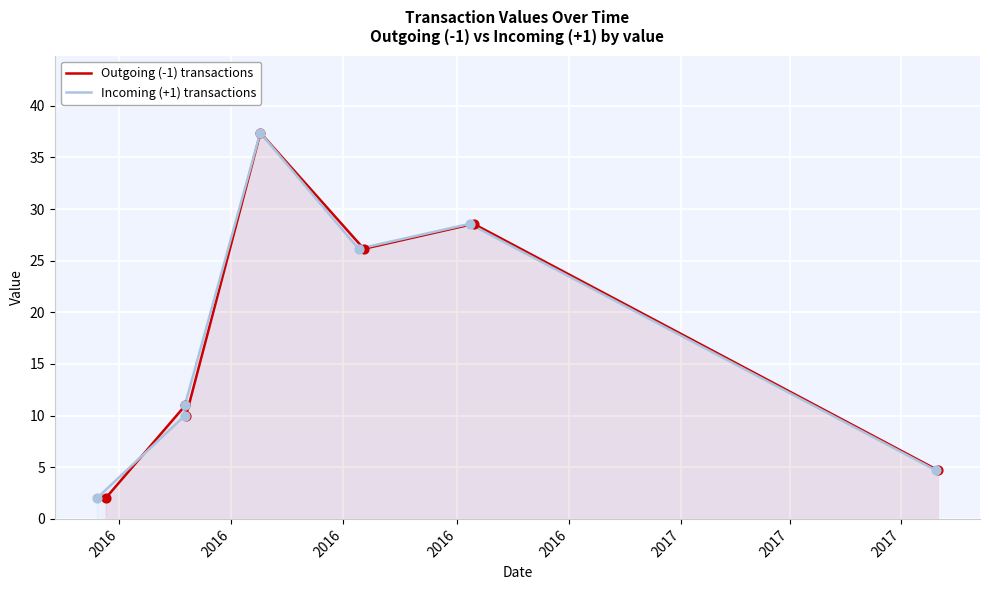

What is the total value across all series at 2017?

57.1